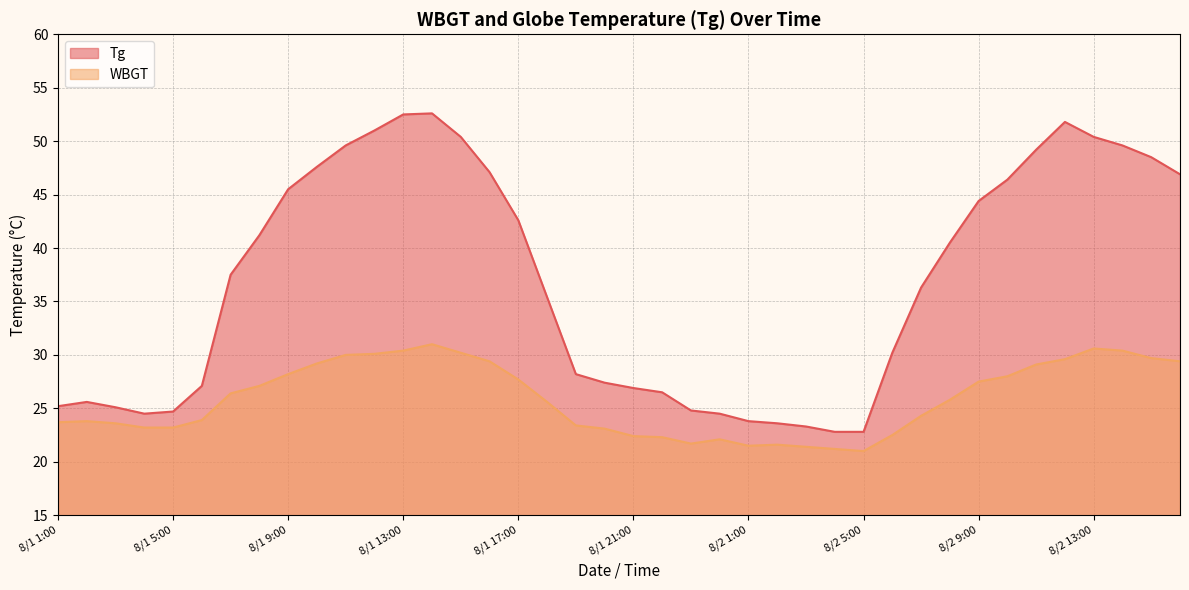

What is the average value of the Tg series?

36.9